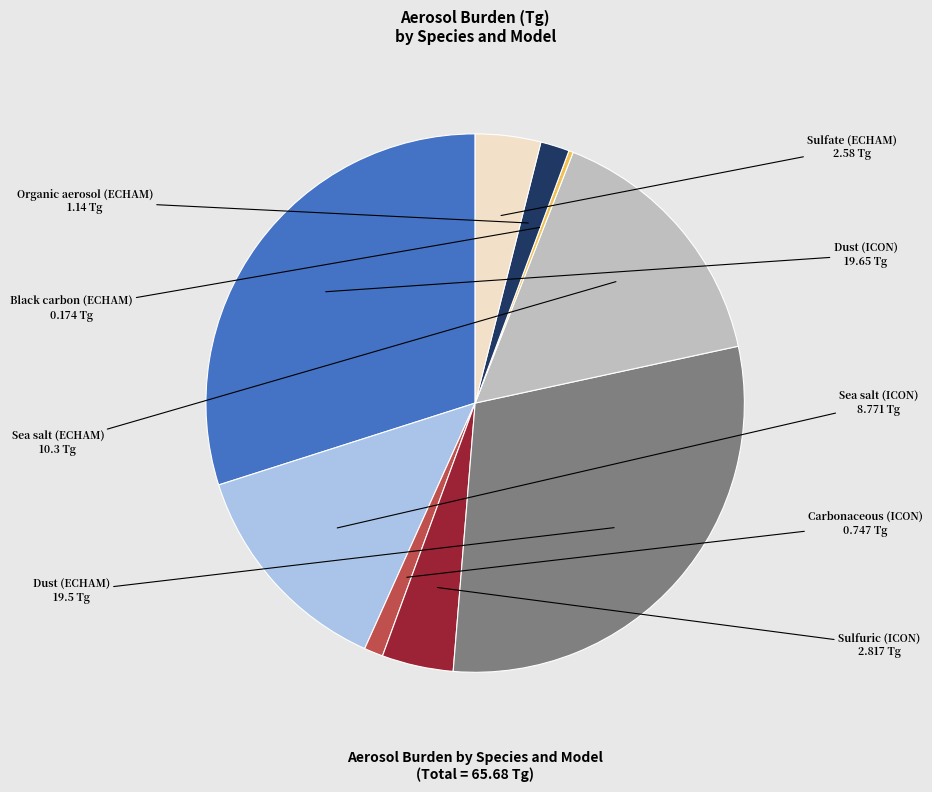

Is Sulfate (ECHAM) the majority of the pie?

No